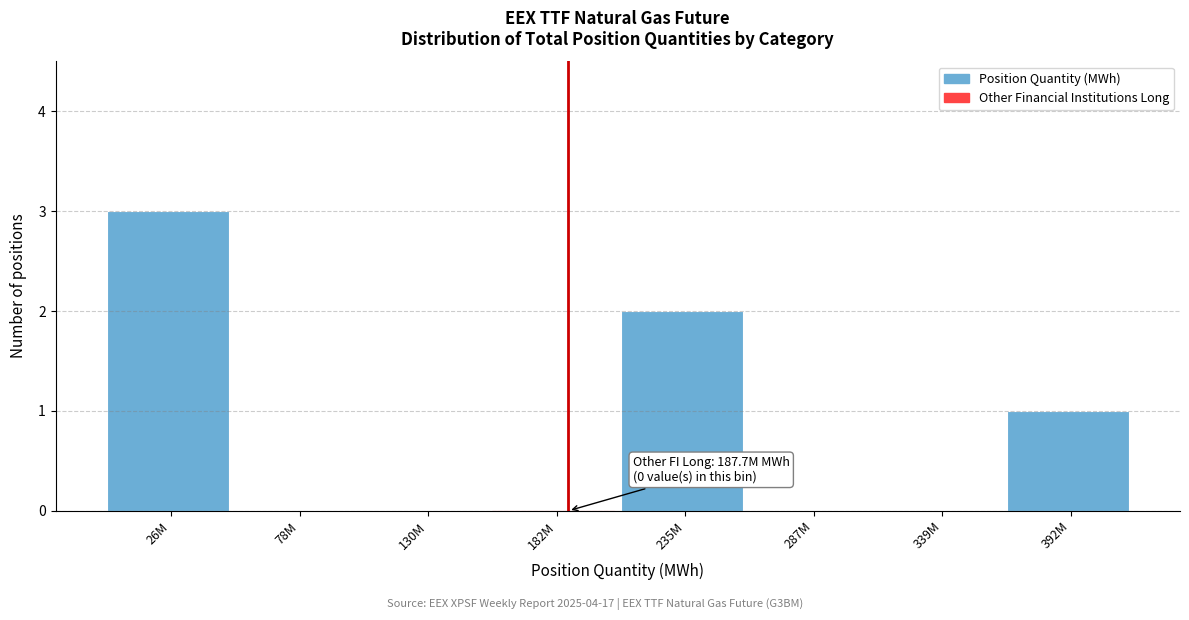

Reading left to right, extract all data points from this chart.

26M=3	78M=0	130M=0	182M=0	235M=2	287M=0	339M=0	392M=1